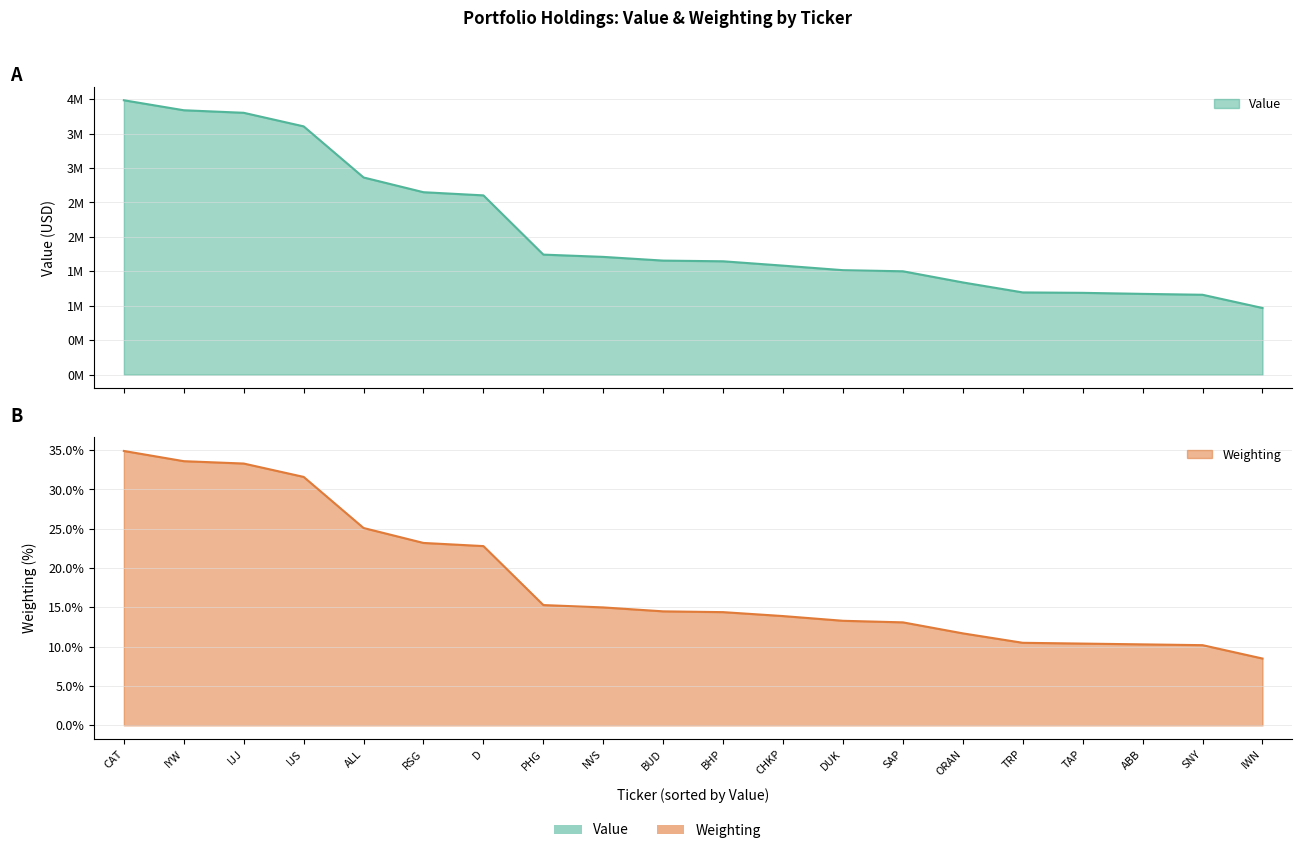

How many categories are shown in the chart?

20